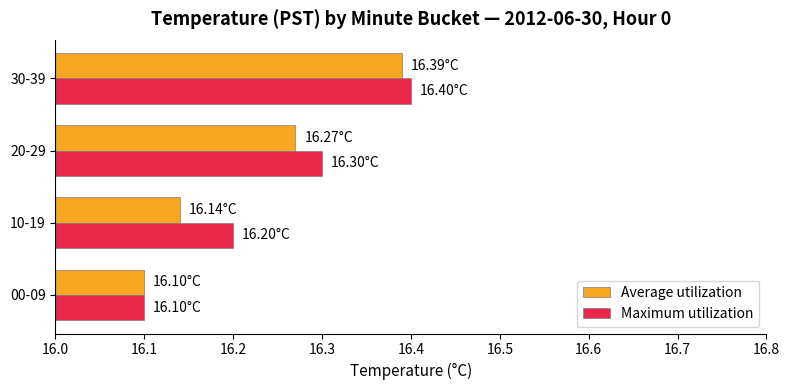

At how many categories does at least one series exceed 16?

4